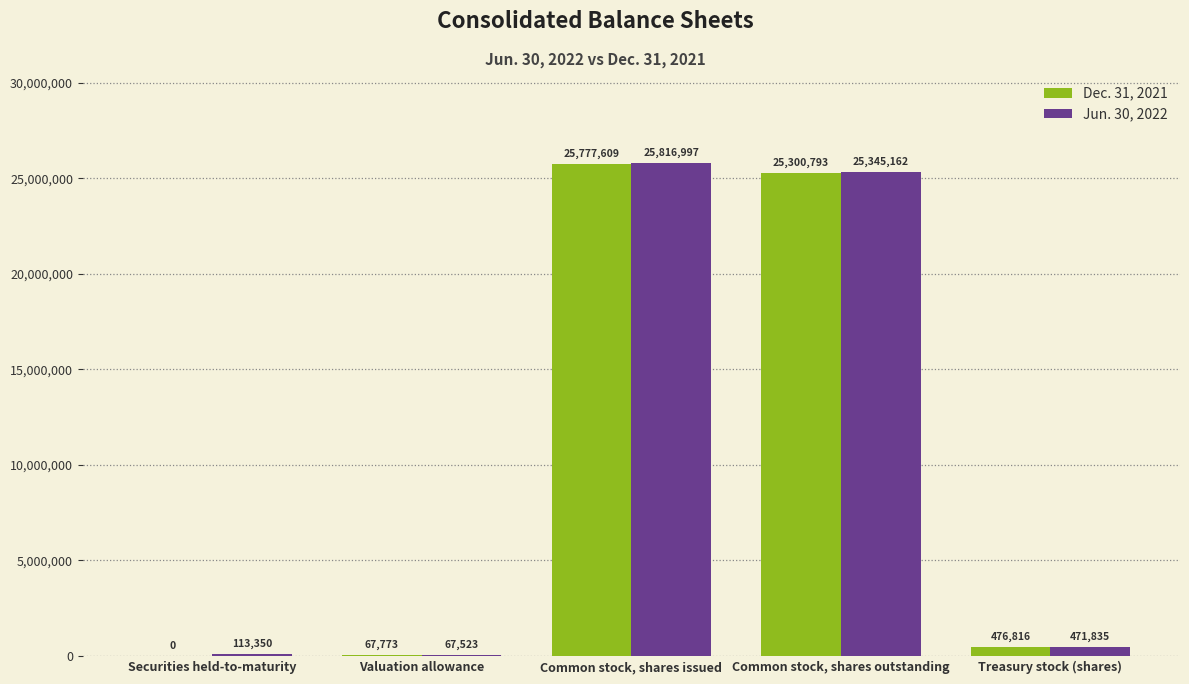

What is the sum of the Dec. 31, 2021 values at Common stock, shares issued and Valuation allowance?

25845382